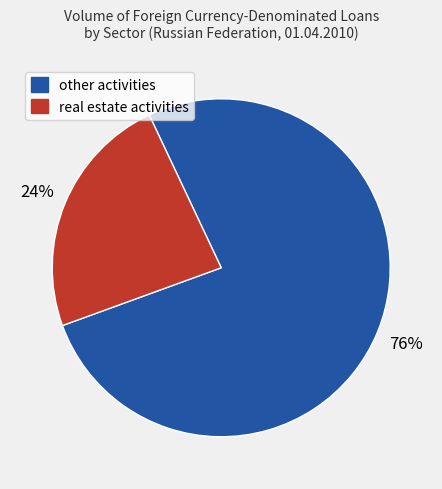

Does any single category account for the majority?

Yes